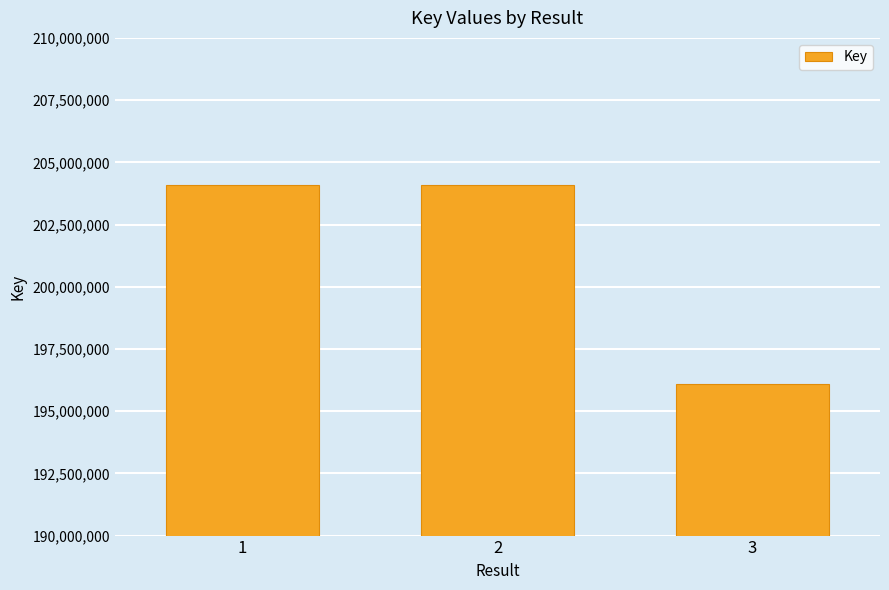

What is the smallest value displayed?

196111386